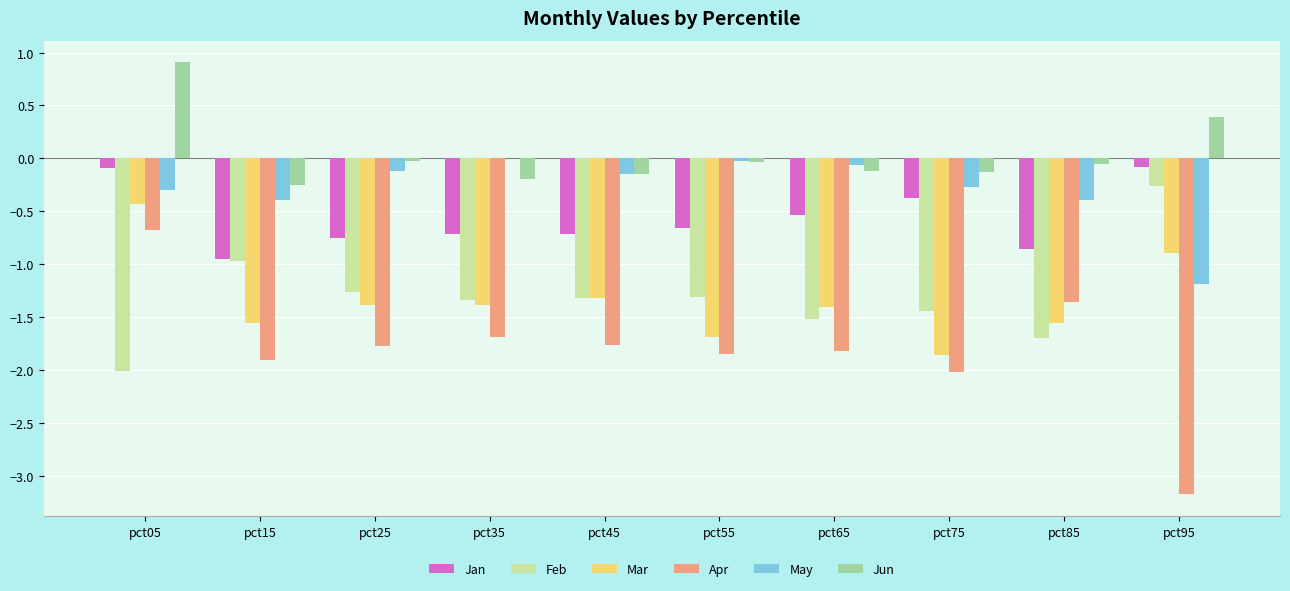

Is the value of Jan at pct25 greater than the value of Apr at pct45?

Yes